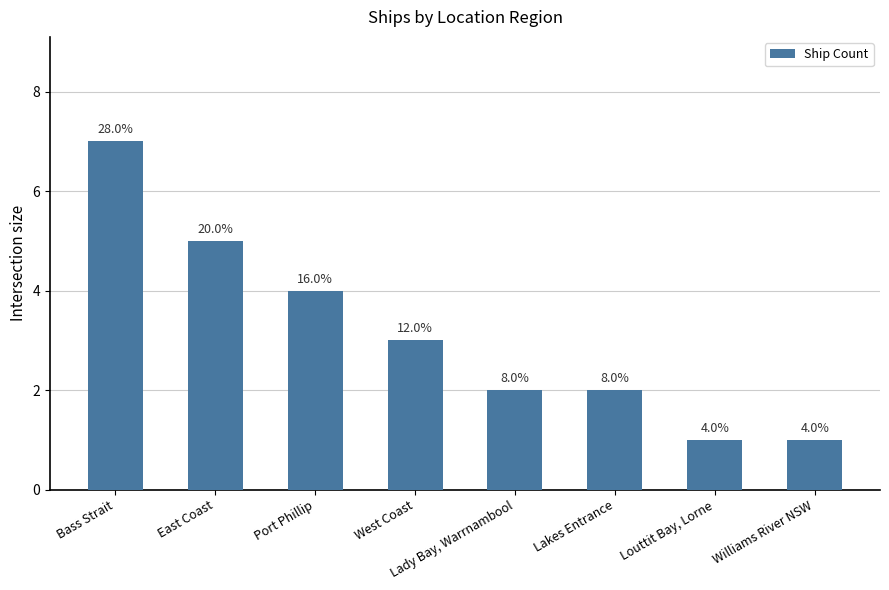

True or false: the data shows 4 at Port Phillip.

True